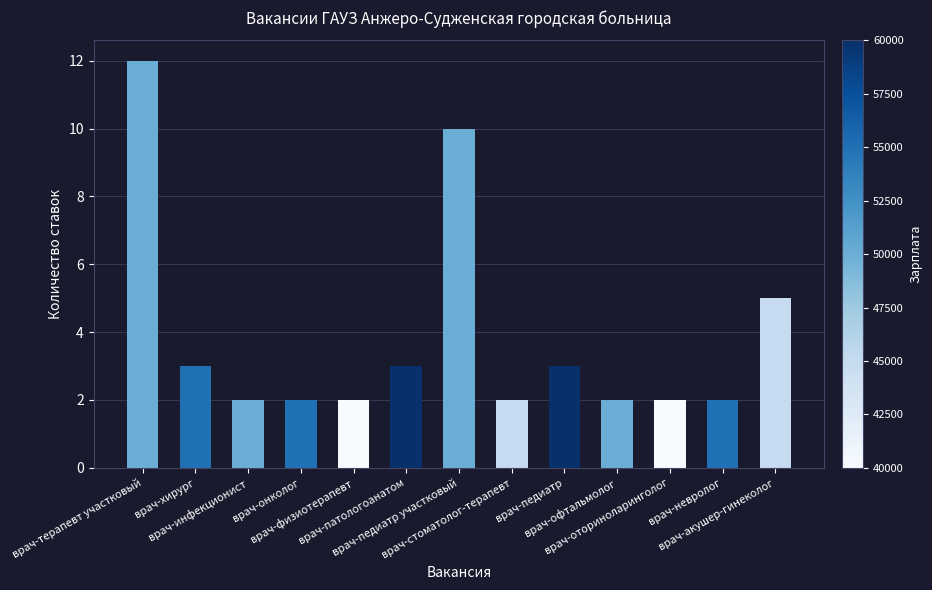

How many categories are shown in the chart?

13